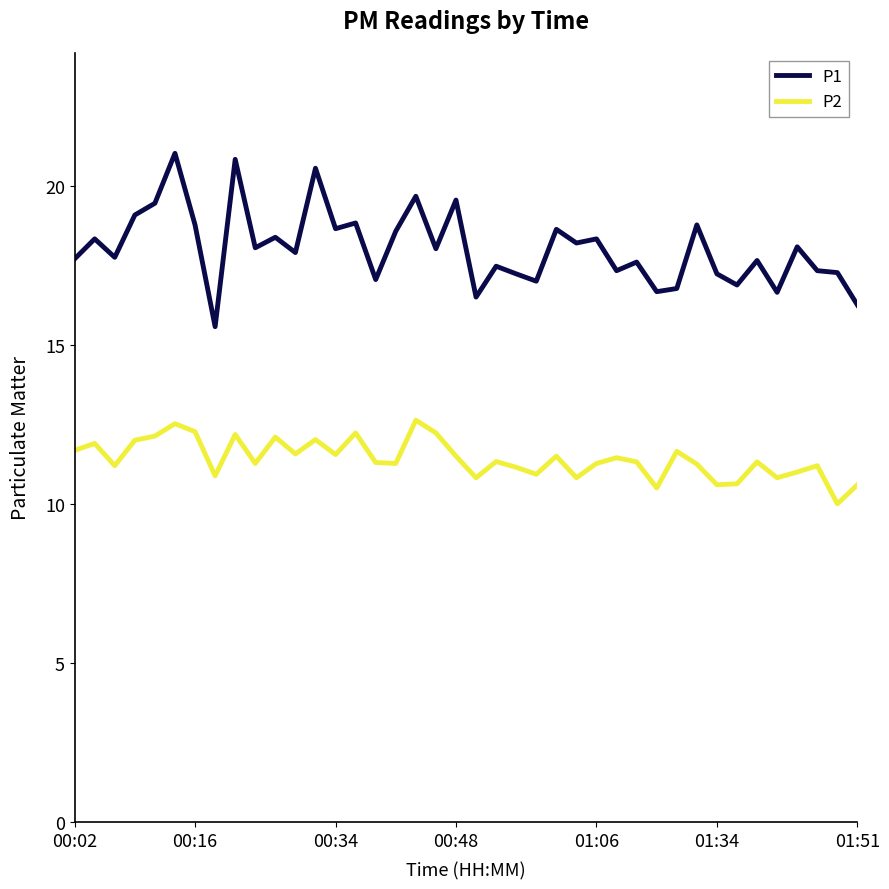

What is the maximum value shown in the chart?

21.0